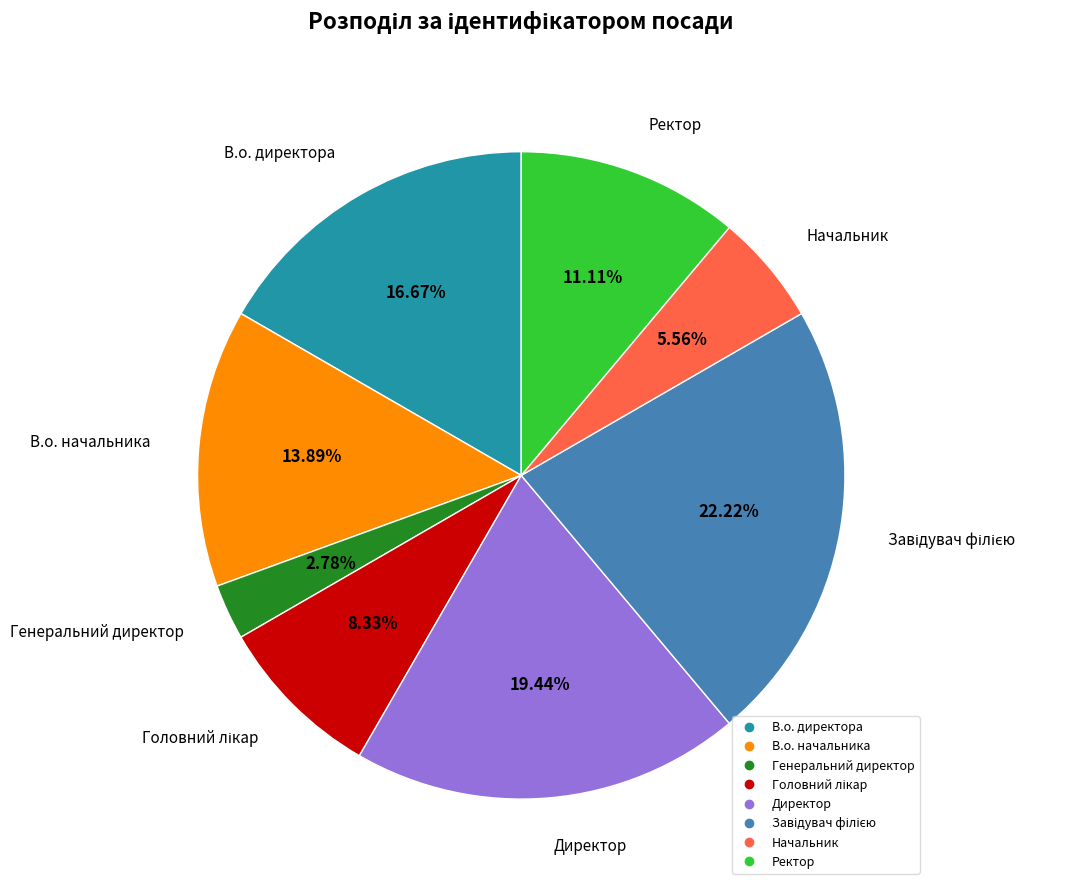

Is there any slice that represents more than half of the pie?

No